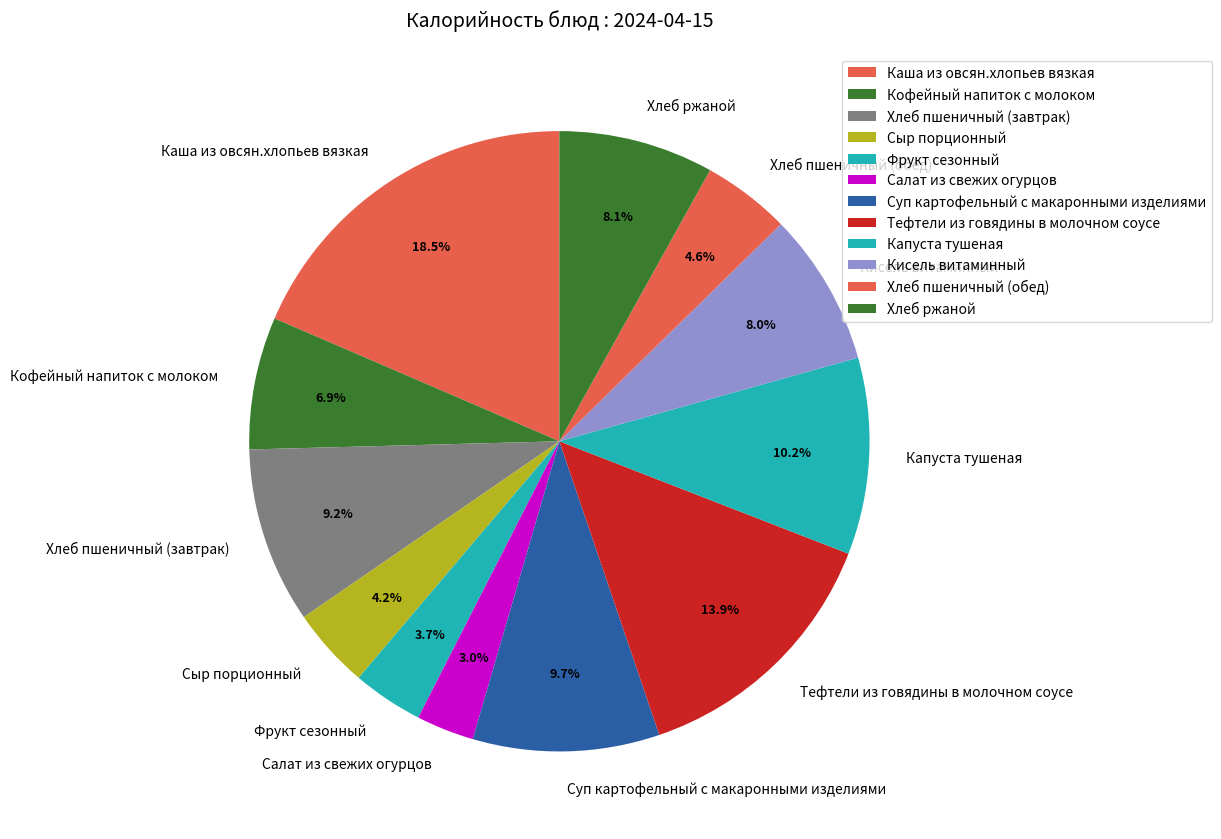

To the nearest percent, what is the combined percentage of Хлеб ржаной and Капуста тушеная?

18%